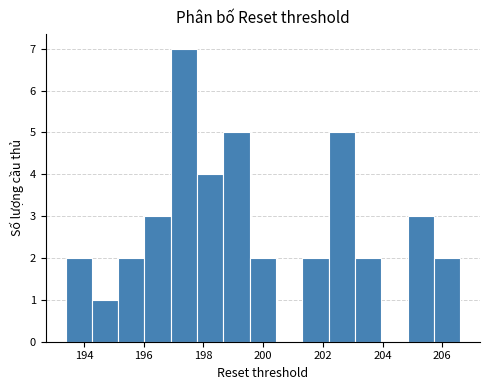

Which range on the x-axis has the tallest bar?

197.0 to 197.8